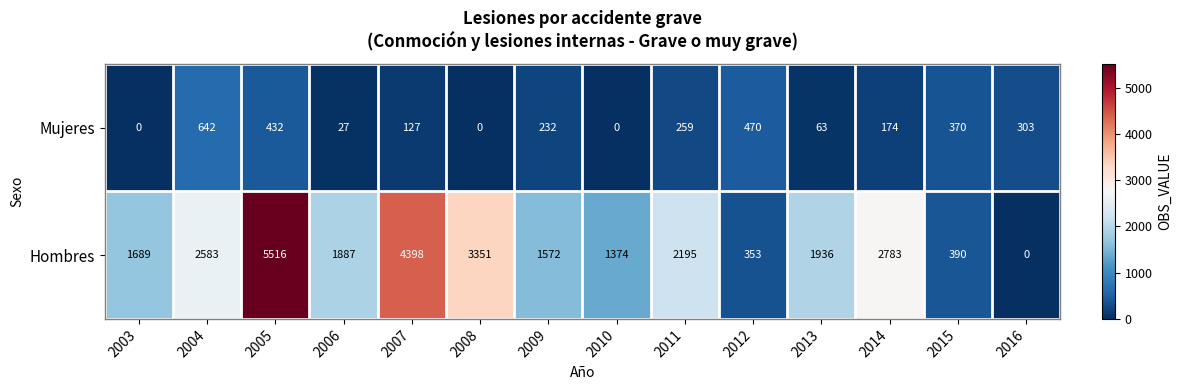

At 2006, list the series in order from smallest to largest.

Mujeres, Hombres